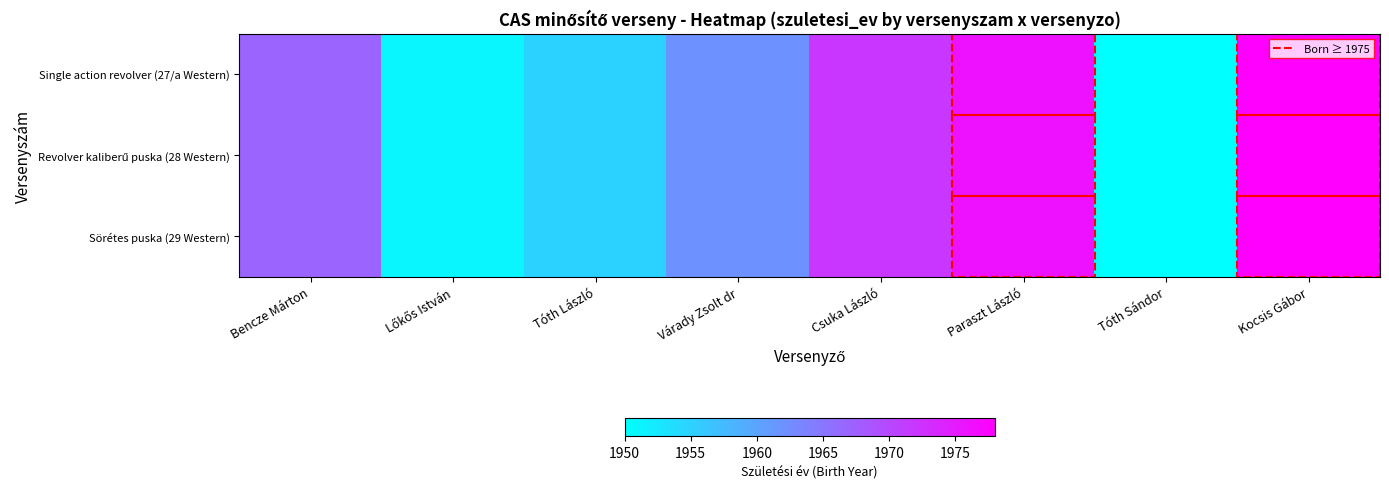

Which series changed the most between Csuka László and Tóth Sándor?

Single action revolver (27/a Western)